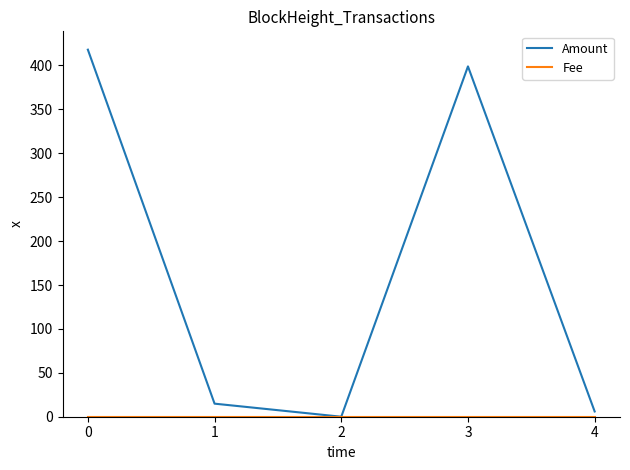

Is this an area chart (filled region under the line)?

No